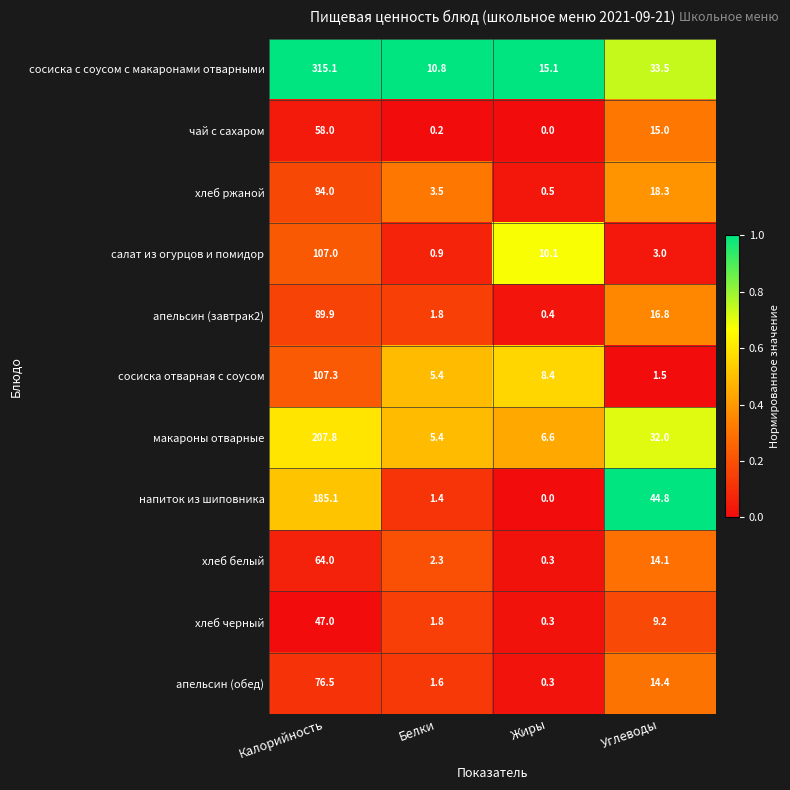

At which label does салат из огурцов и помидор first exceed 10?

Калорийность